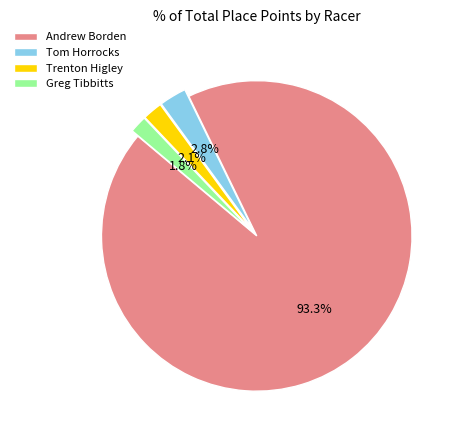

To the nearest percent, what is the combined percentage of Tom Horrocks and Trenton Higley?

5%